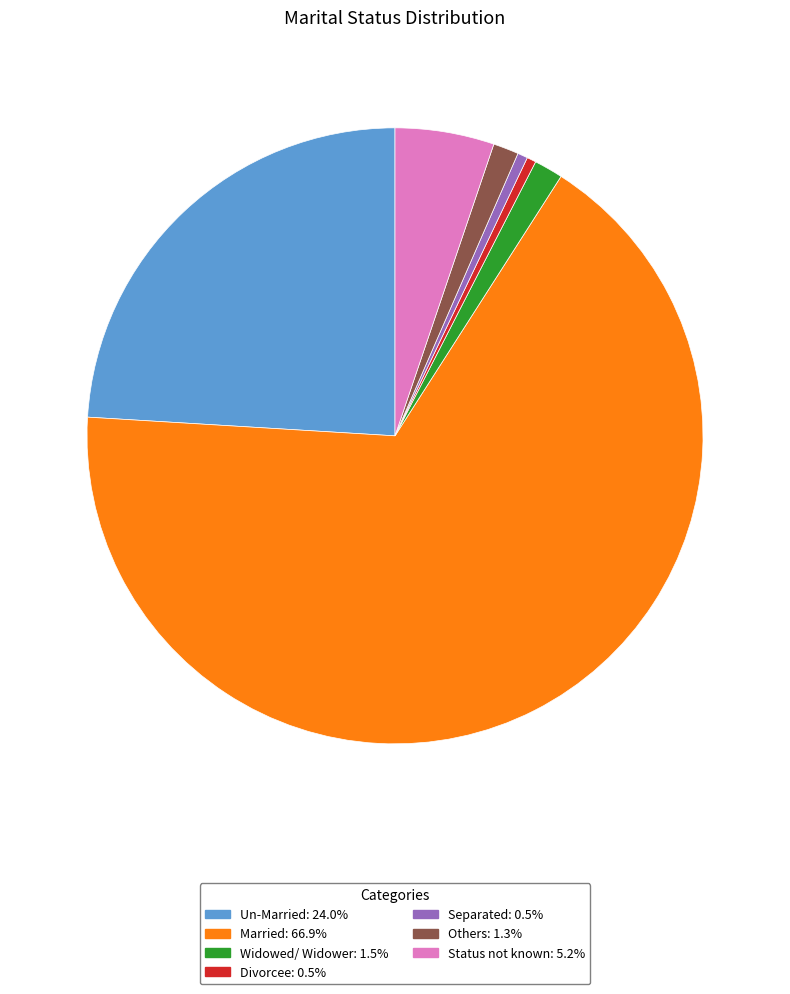

Is it true that Separated is 1% of the pie?

True